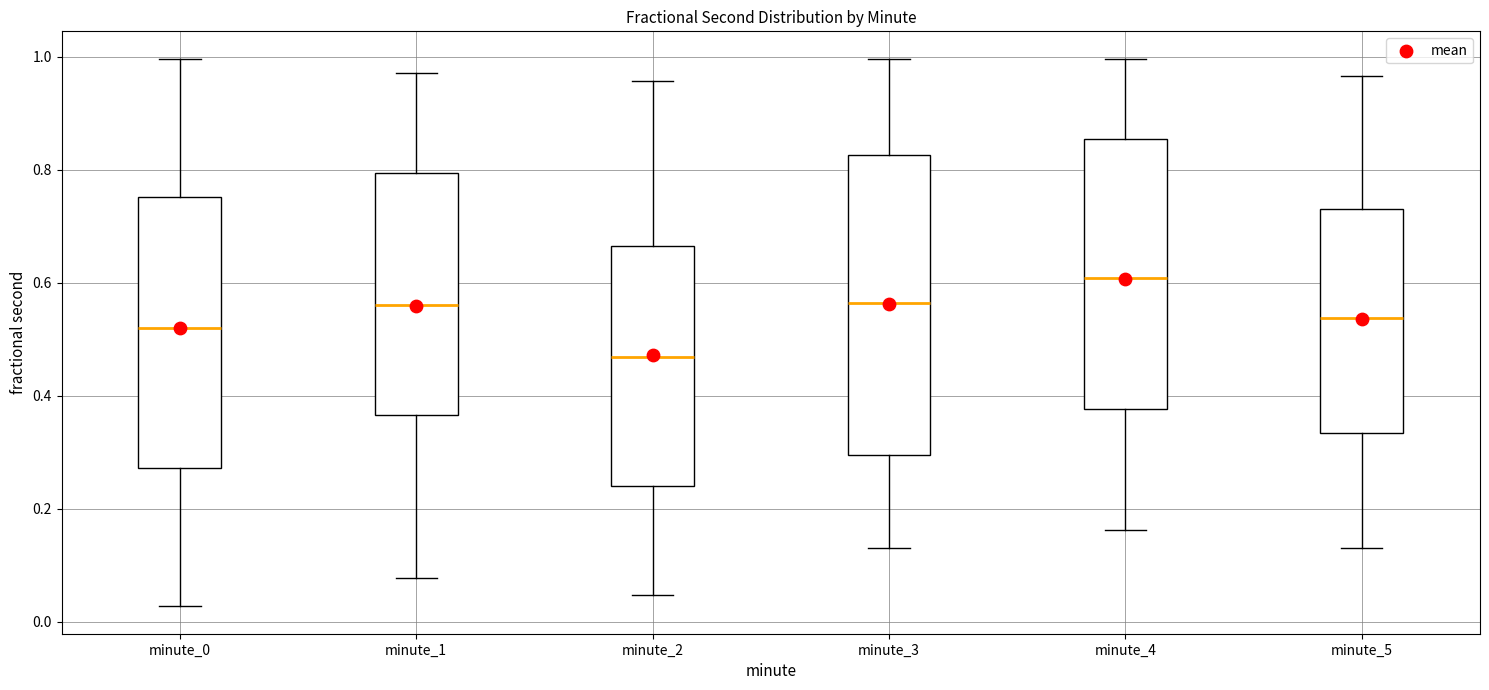

Reading left to right, transcribe this box plot: for each box, give where its median line is, the range the box spans, and where its two whiskers end, as read against the y-axis. The values are not printed on the chart, so give them approximately, as read against the axis.

minute_0: median 0.52, box 0.28 to 0.76, whiskers 0.02 to 1.00
minute_1: median 0.56, box 0.36 to 0.80, whiskers 0.08 to 0.98
minute_2: median 0.46, box 0.24 to 0.66, whiskers 0.04 to 0.96
minute_3: median 0.56, box 0.30 to 0.82, whiskers 0.14 to 1.00
minute_4: median 0.60, box 0.38 to 0.86, whiskers 0.16 to 1.00
minute_5: median 0.54, box 0.34 to 0.74, whiskers 0.14 to 0.96